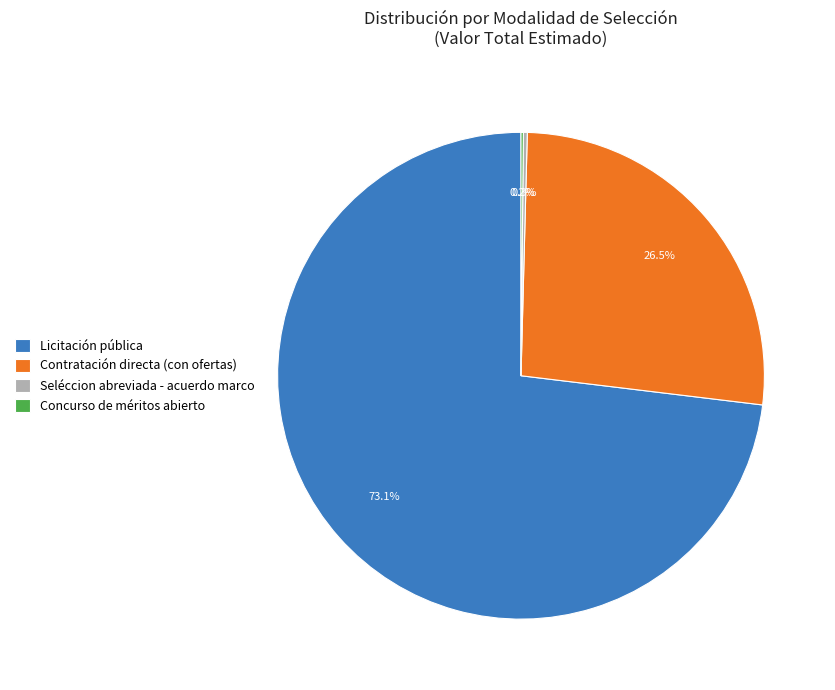

To the nearest percent, what is the average slice percentage?

25%